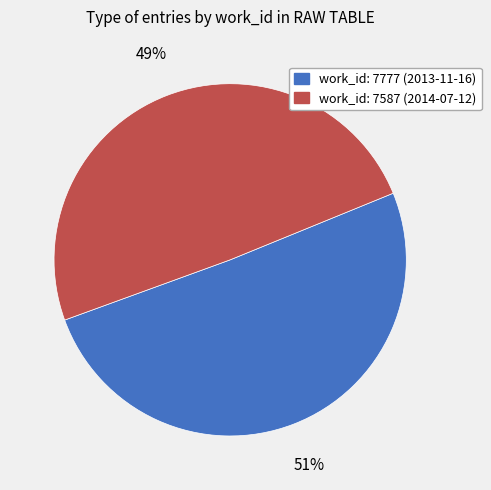

Is there any slice that represents more than half of the pie?

Yes